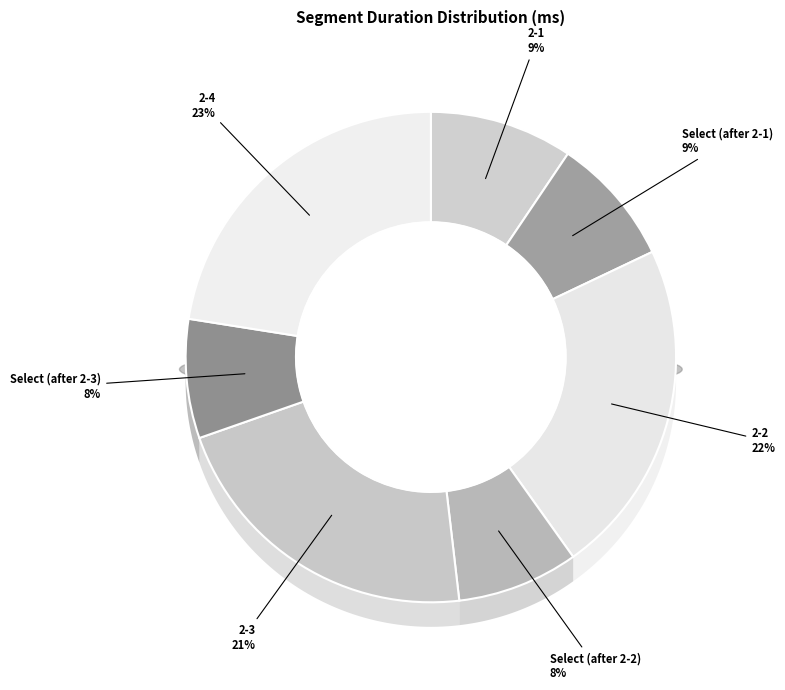

How many slices are in this pie chart?

7